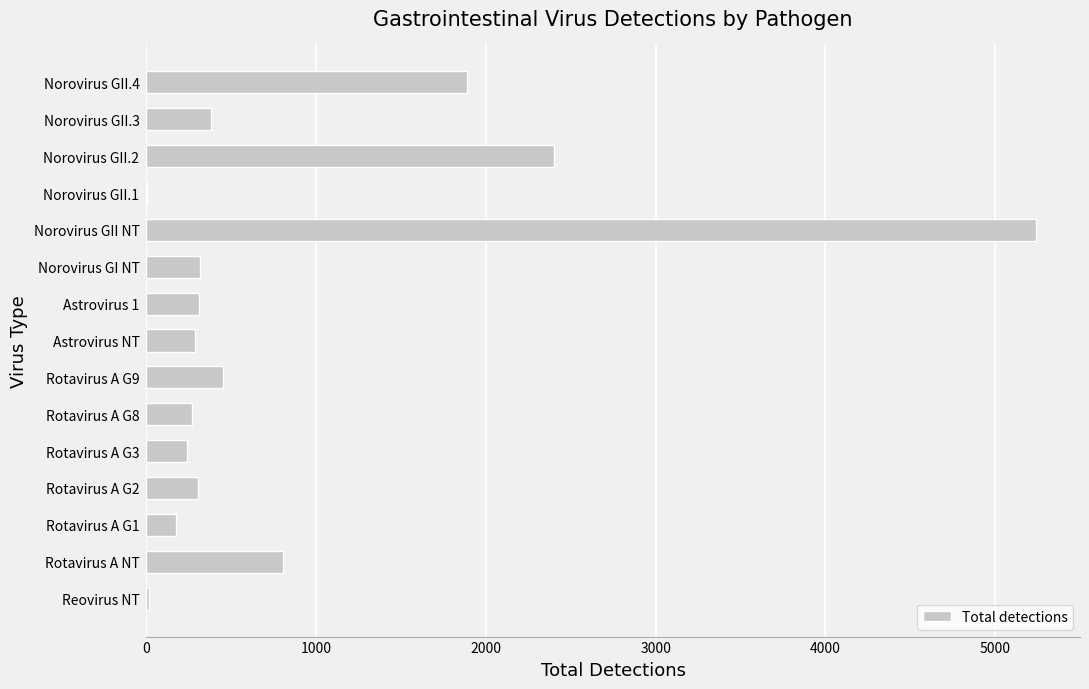

What is the greatest value displayed?

5238